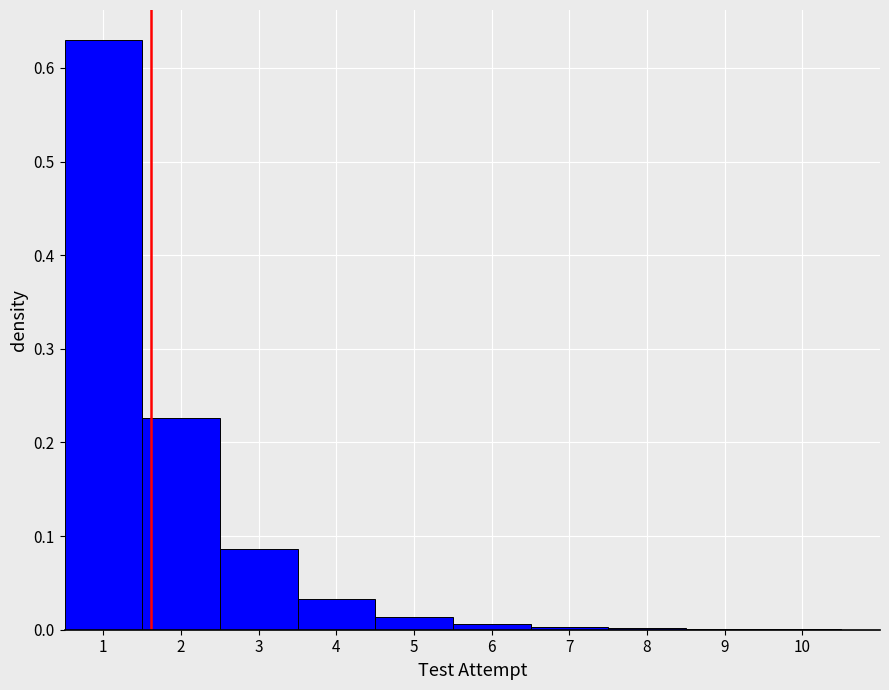

How tall is the bar that spans 2.5 to 3.5 on the x-axis? The values are not printed on the chart, so give them approximately, as read against the axis.

0.09